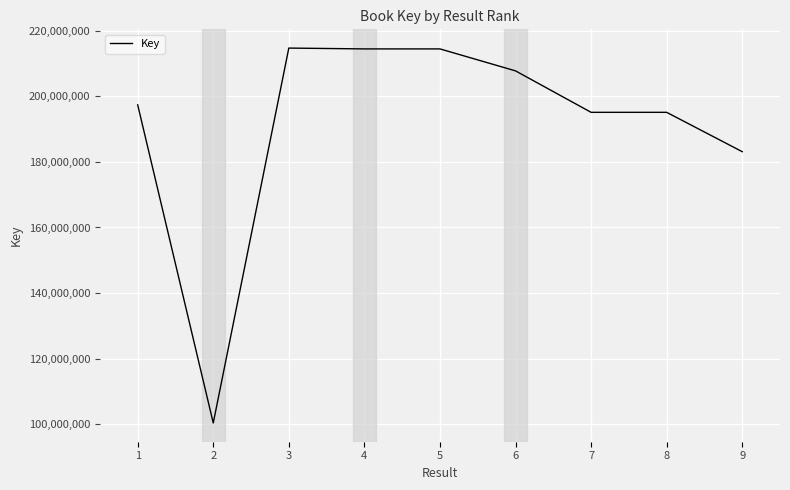

How many lines are shown in the chart?

1